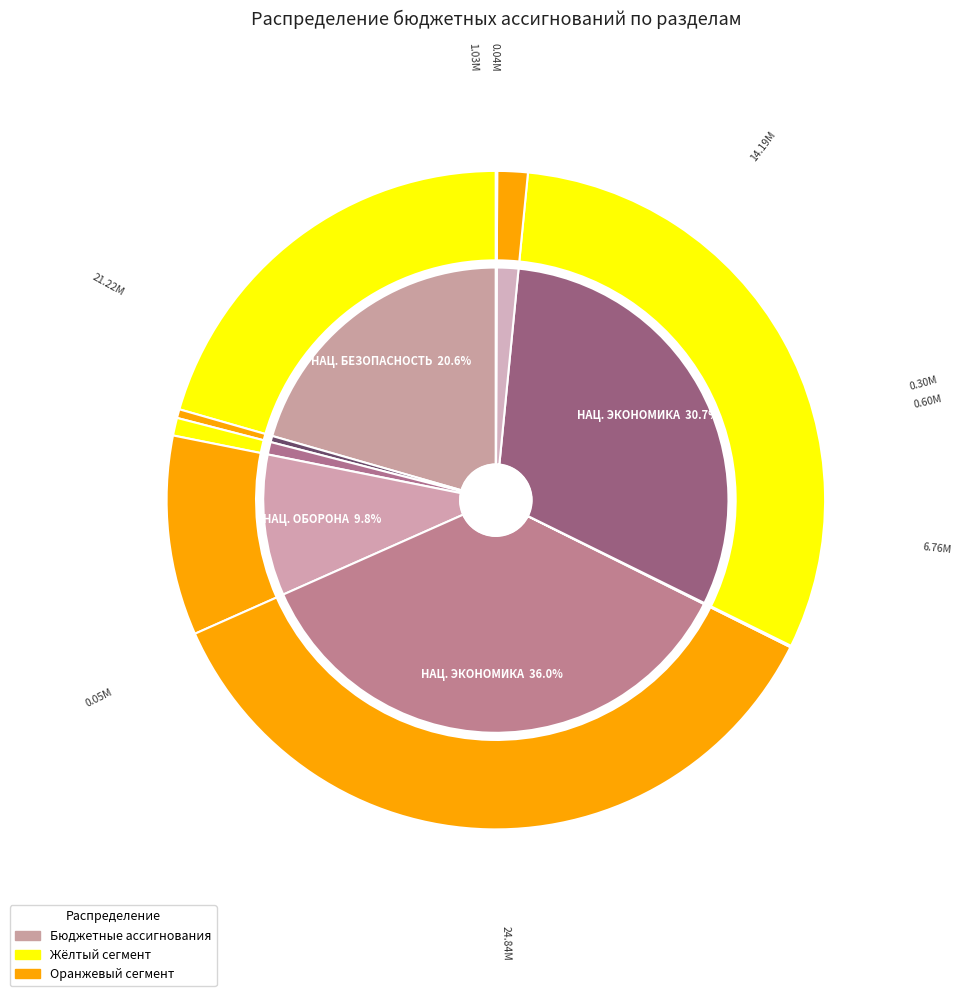

How many segments does this pie chart have?

9